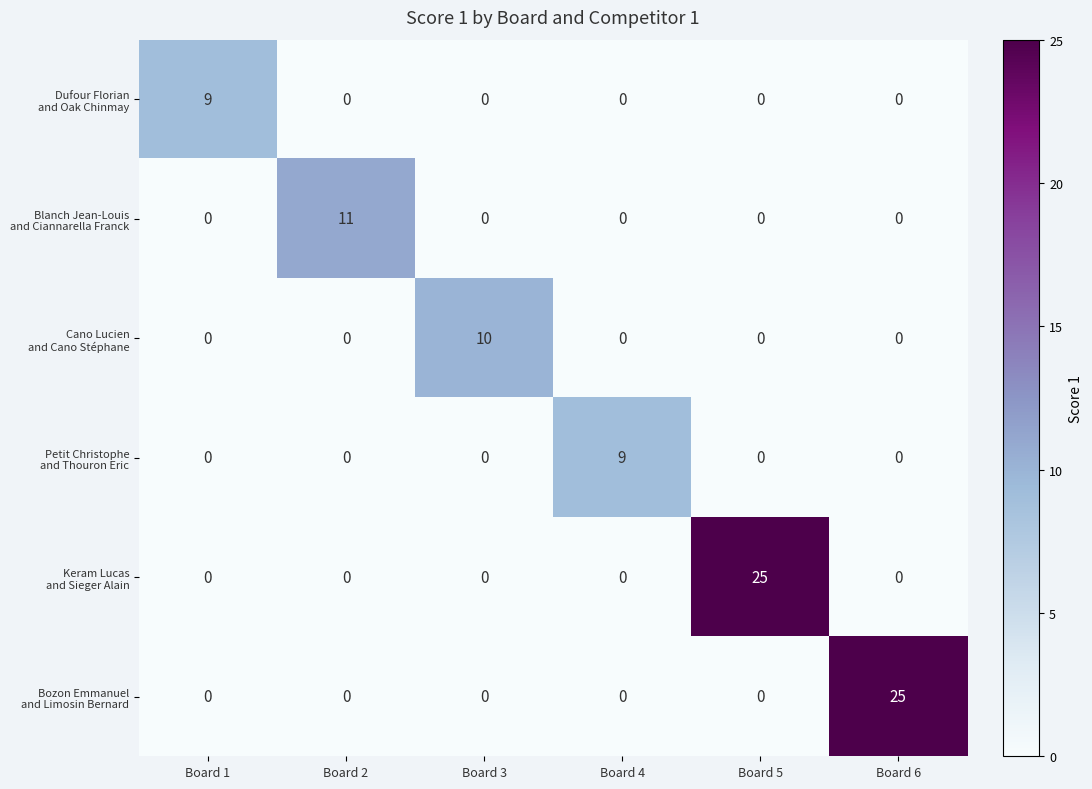

What is the spread (max minus min) of values at Board 5?

25